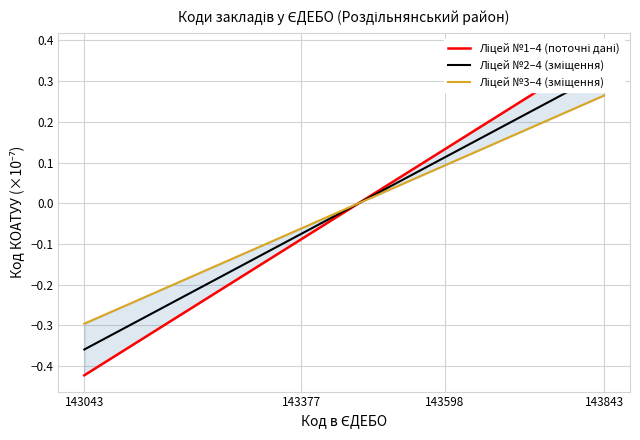

How many series are shown in this chart?

3